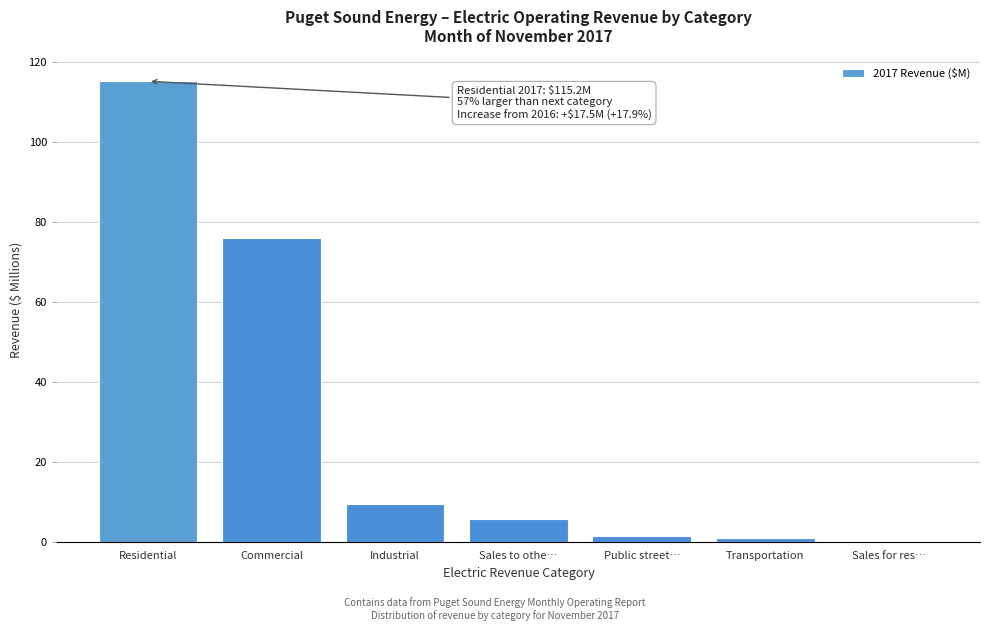

What is the sum of all values?

208.6